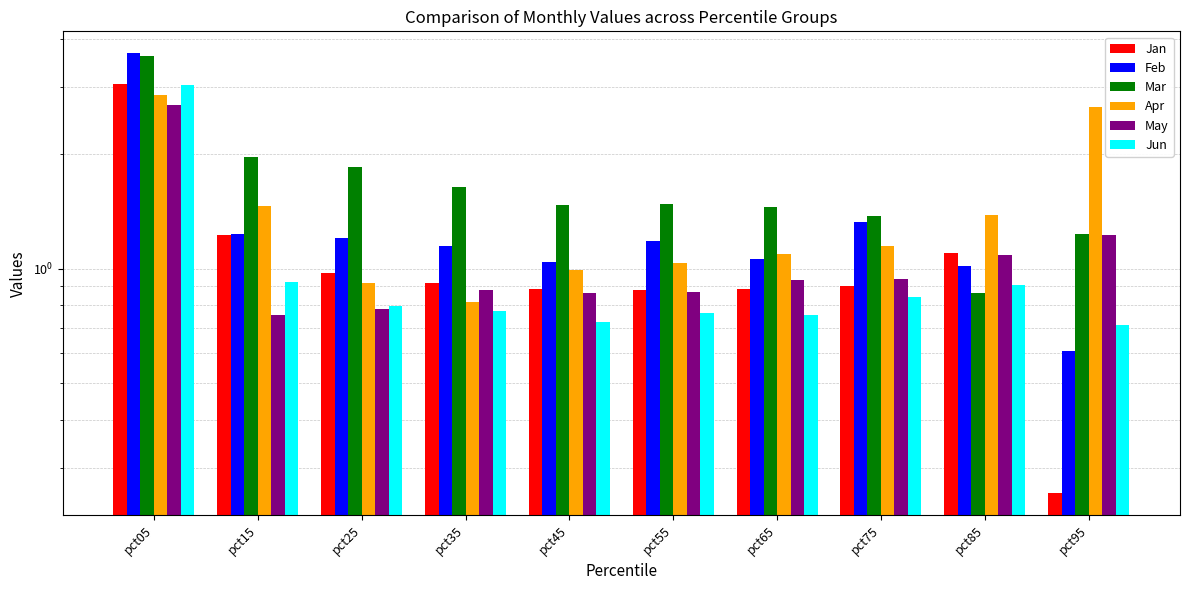

What is the sum of the Apr values at pct75 and pct25?

2.1